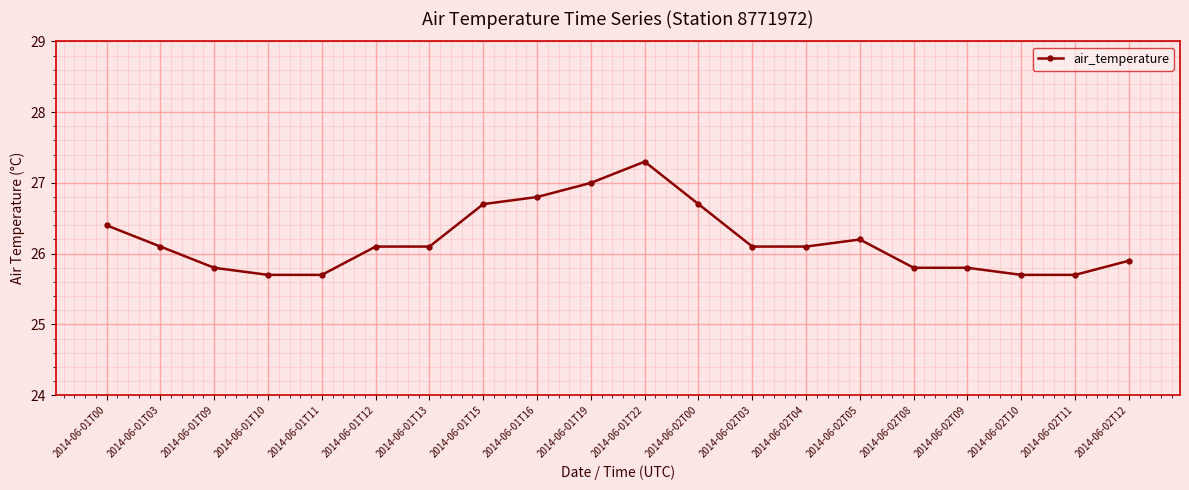

True or false: there are more than 1 points higher than both neighbors.

True